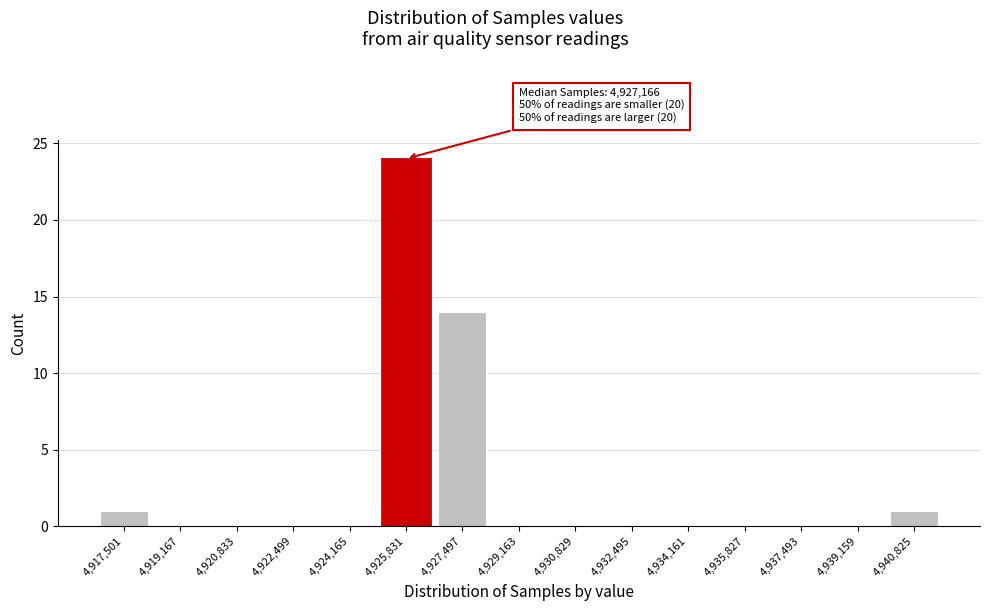

Reading right to left, extract all data points from this chart.

4,940,825=1	4,939,159=0	4,937,493=0	4,935,827=0	4,934,161=0	4,932,495=0	4,930,829=0	4,929,163=0	4,927,497=14	4,925,831=24	4,924,165=0	4,922,499=0	4,920,833=0	4,919,167=0	4,917,501=1